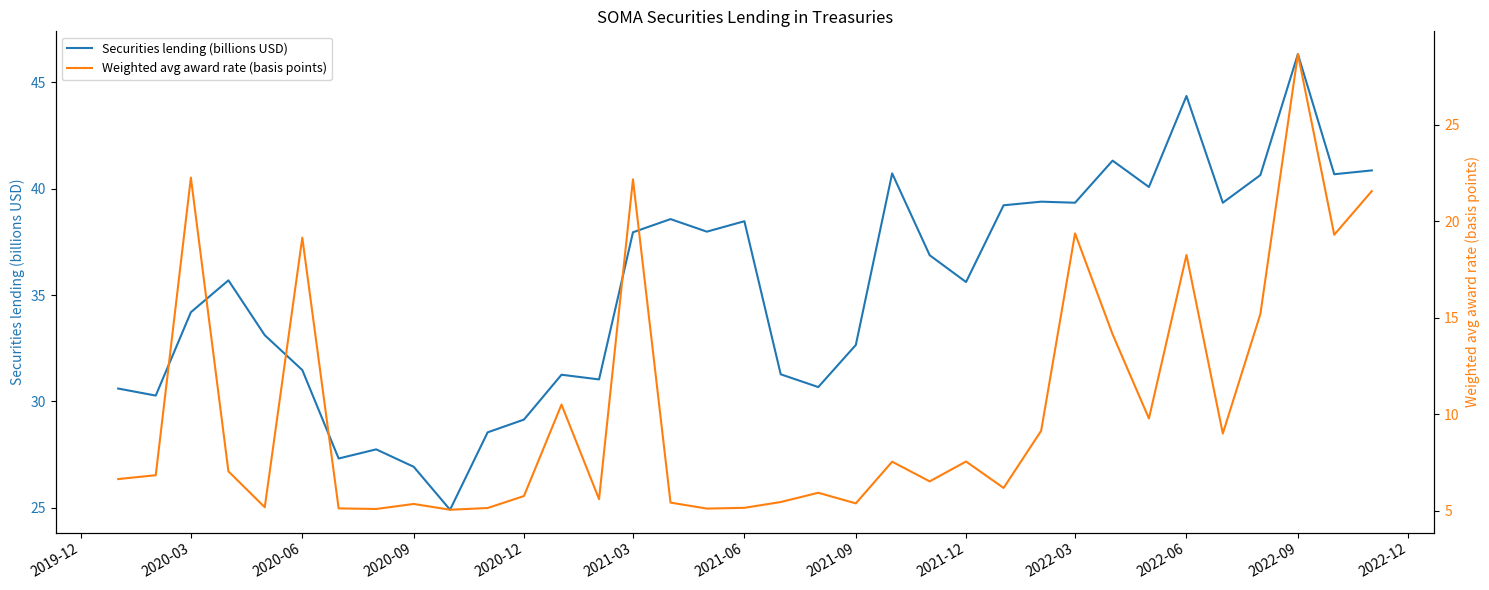

The value of Securities lending (billions USD) at 2021-12 is 20.6. True or false?

False